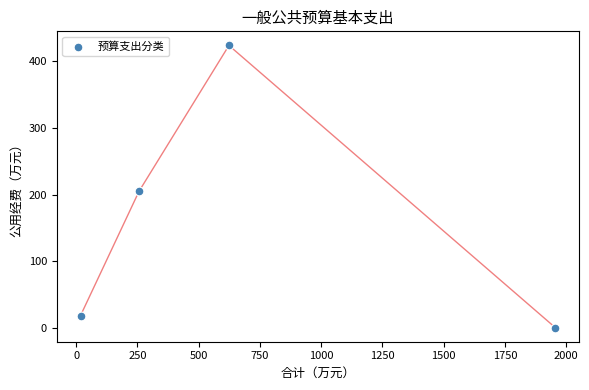

What is the range of Y values (max minus min)?

424.0